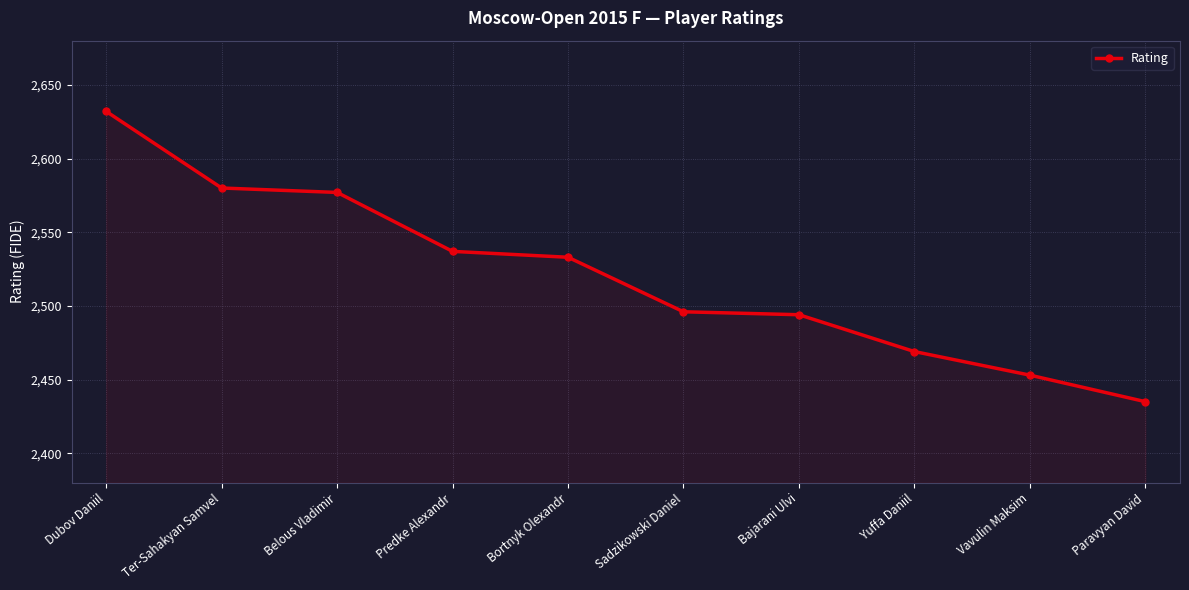

What is the difference between the maximum and second lowest values?

179